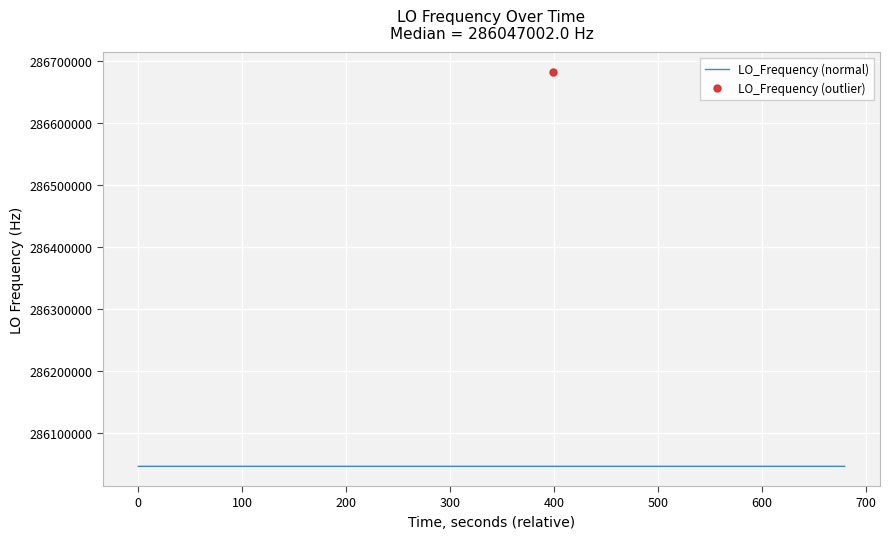

Reading left to right, transcribe all the data shown in this chart.

0=286047002.7	1=286047000.0	2=286047000.8	3=286047000.3	4=286047002.8	5=286047002.8	6=286047000.5	7=286046999.8	8=286046999.8	9=286047002.4	10=286047002.1	11=286047002.6	12=286047002.6	13=286047002.7	14=286046999.7	15=286047000.7	16=286047000.3	17=286047002.4	18=286047002.4	19=286047002.6	20=286047001.7	21=286047004.2	22=286047002.8	23=286682707.1	24=286047004.3	25=286047004.3	26=286047002.0	27=286047001.8	28=286047001.6	29=286047002.6	30=286047002.2	31=286047001.7	32=286047001.5	33=286047002.5	34=286047002.0	35=286047002.0	36=286047001.5	37=286047001.5	38=286047001.8	39=286047001.9